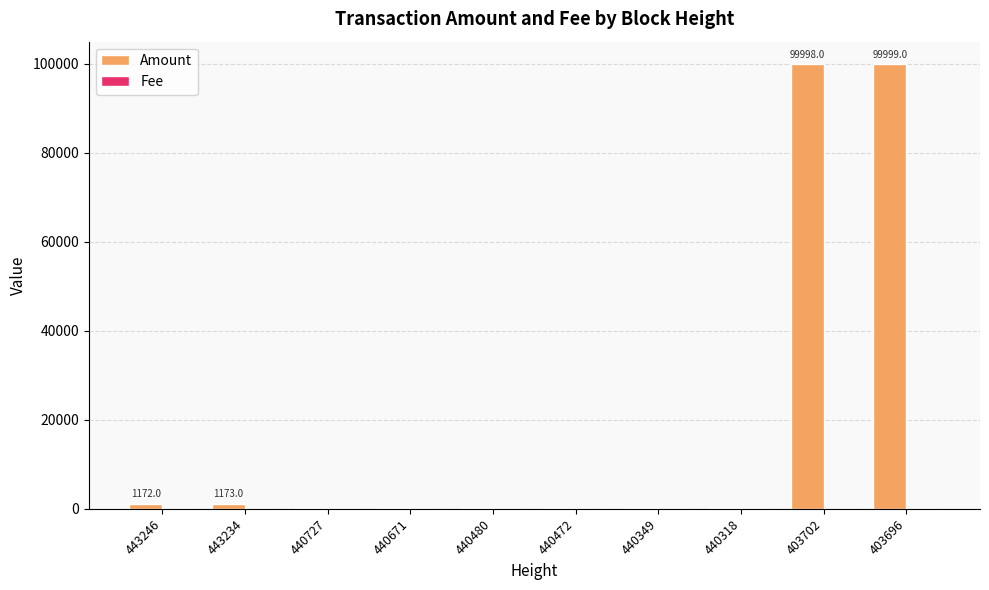

Where does the Amount series first go above 201?

443246